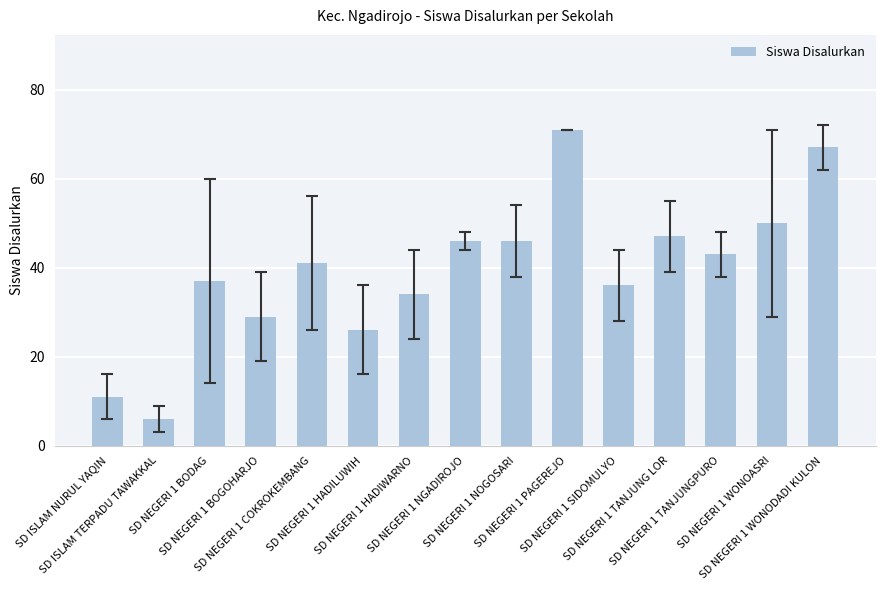

What is the average value?

39